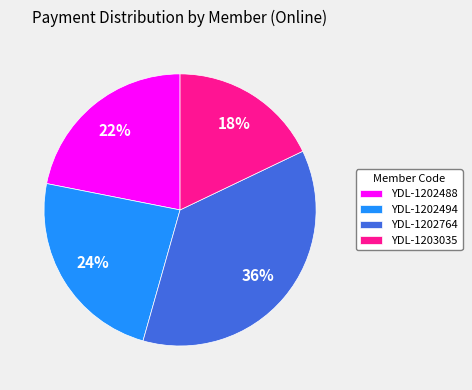

How many slices are in this pie chart?

4